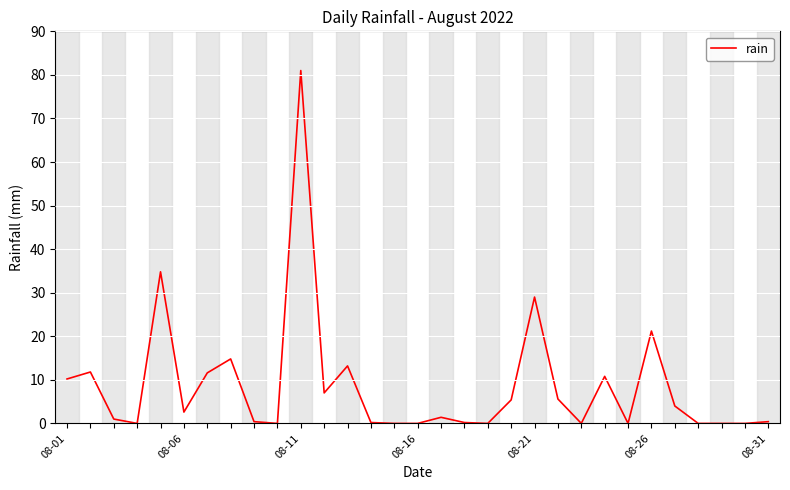

Does the chart display data point markers on the line(s)?

No